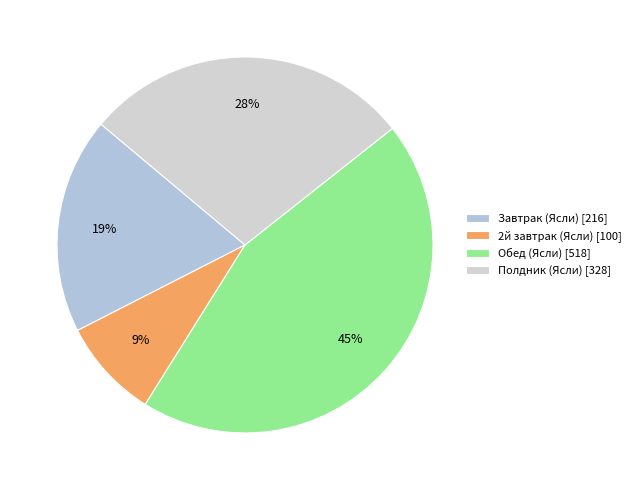

The Обед (Ясли) slice represents 30% of the pie. True or false?

False